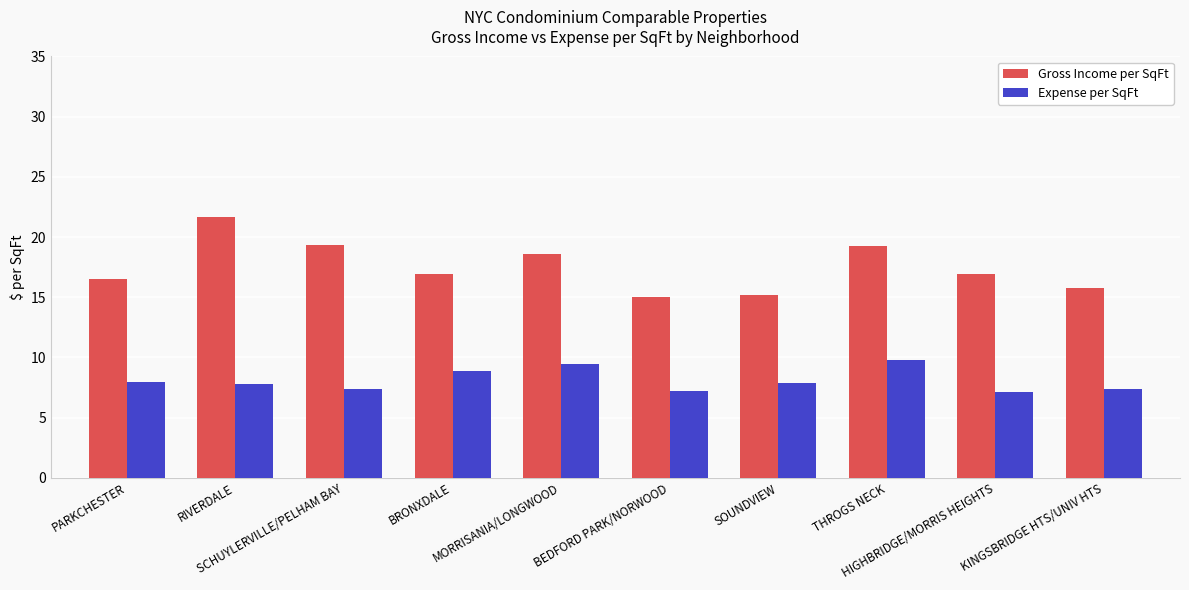

What are all the series names shown in the legend?

Gross Income per SqFt, Expense per SqFt